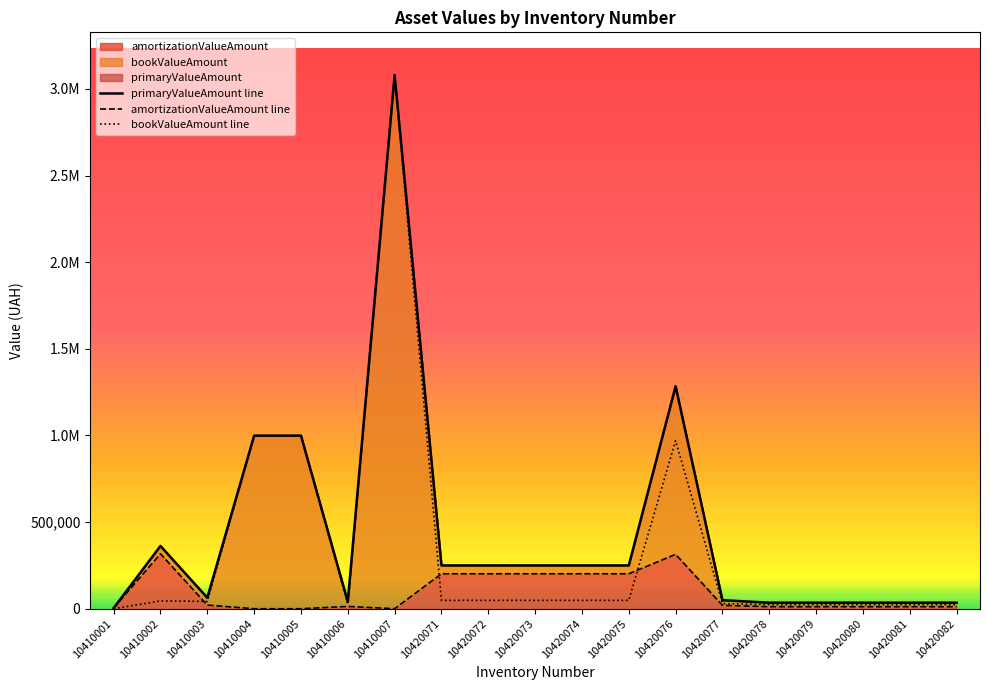

List the labels in order of bookValueAmount line value, smallest first.

10410001, 10420078, 10420079, 10420080, 10420081, 10420082, 10410006, 10420077, 10410003, 10410002, 10420071, 10420072, 10420073, 10420074, 10420075, 10420076, 10410004, 10410005, 10410007